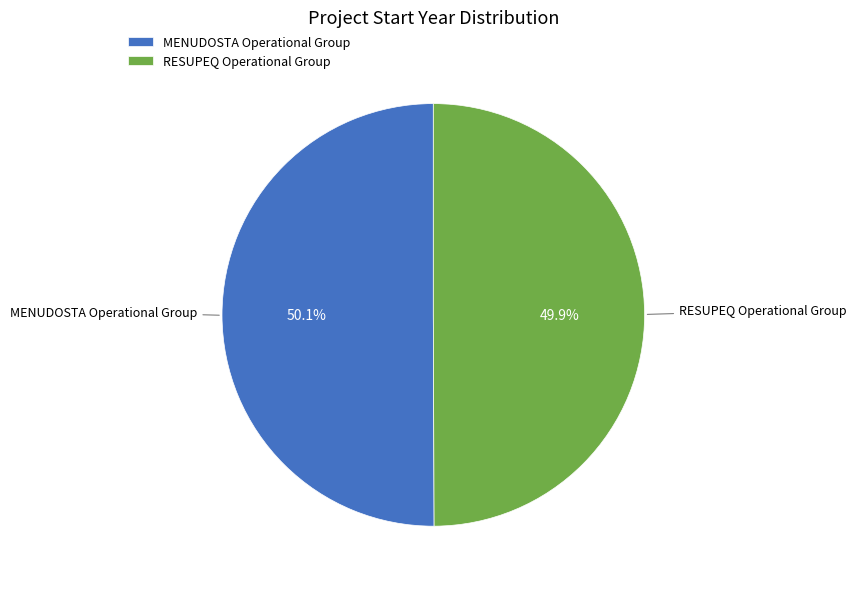

What is the ratio of the value at RESUPEQ Operational Group to the value at MENUDOSTA Operational Group?

1.0